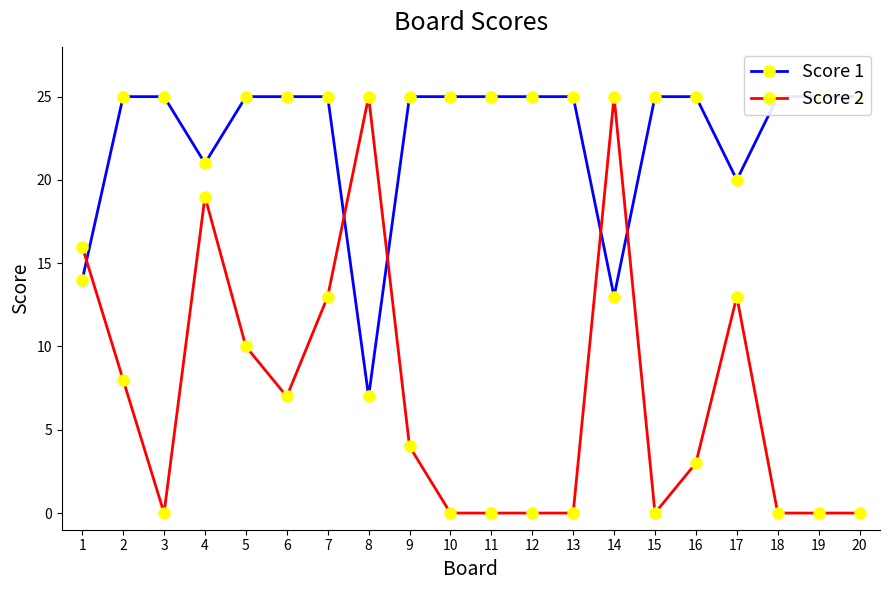

Count the number of categories in the chart.

20